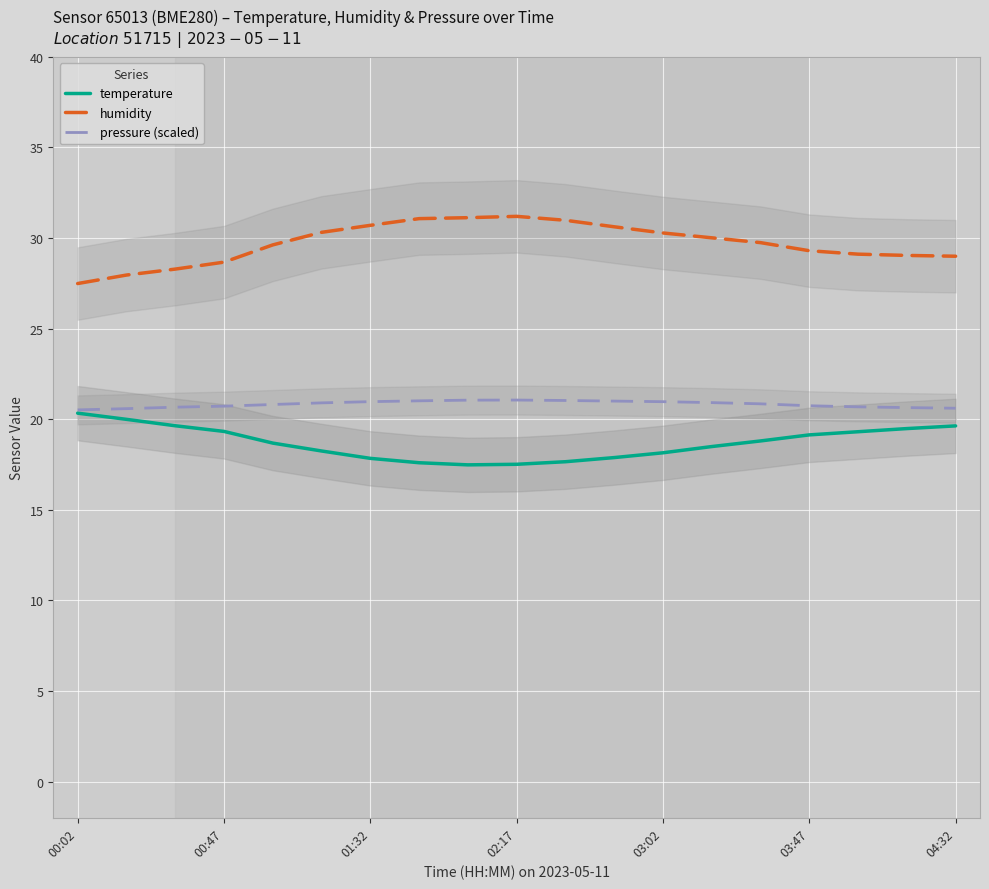

The value of humidity at 02:17 is 31.2. True or false?

True